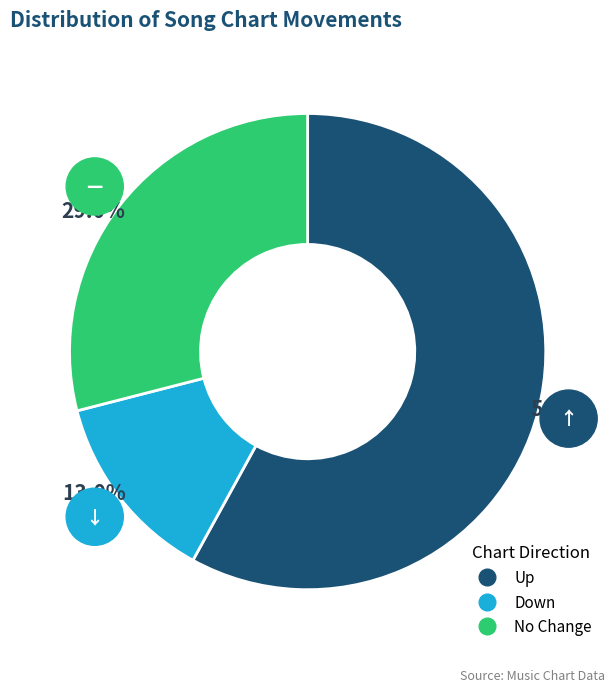

Rank the categories by value from lowest to highest.

down, -, up